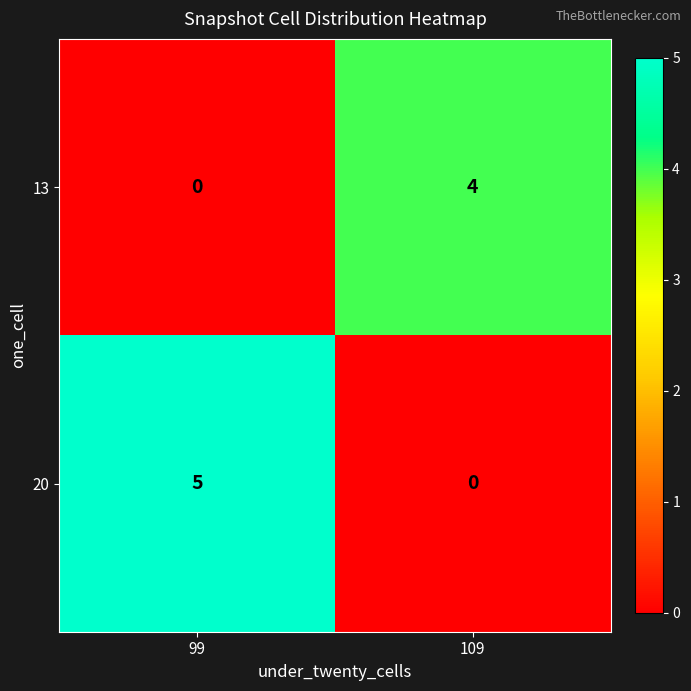

At which category is the sum across all series the highest?

99